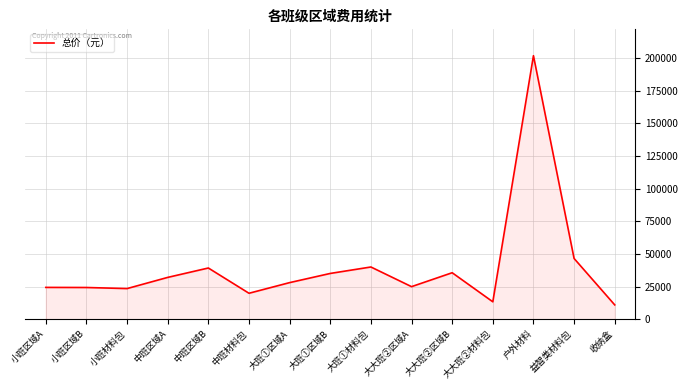

Read the value at 大班①材料包.

40032.0